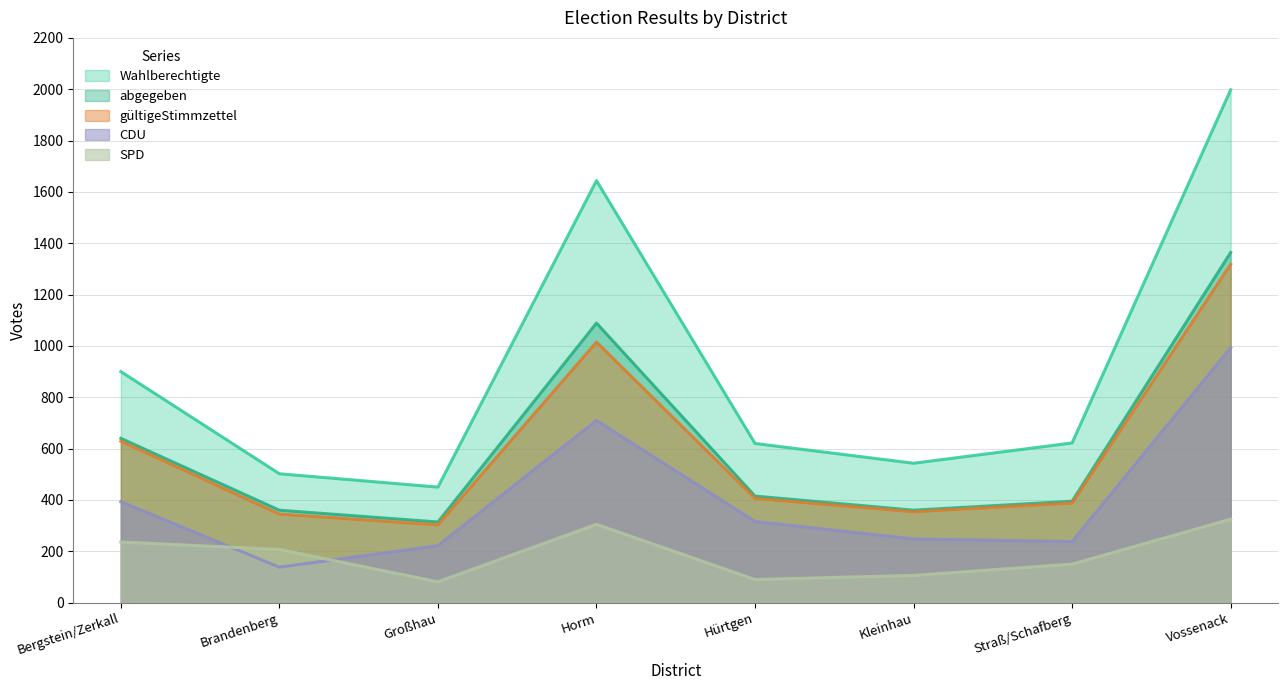

How many values in the SPD series exceed 207?

3